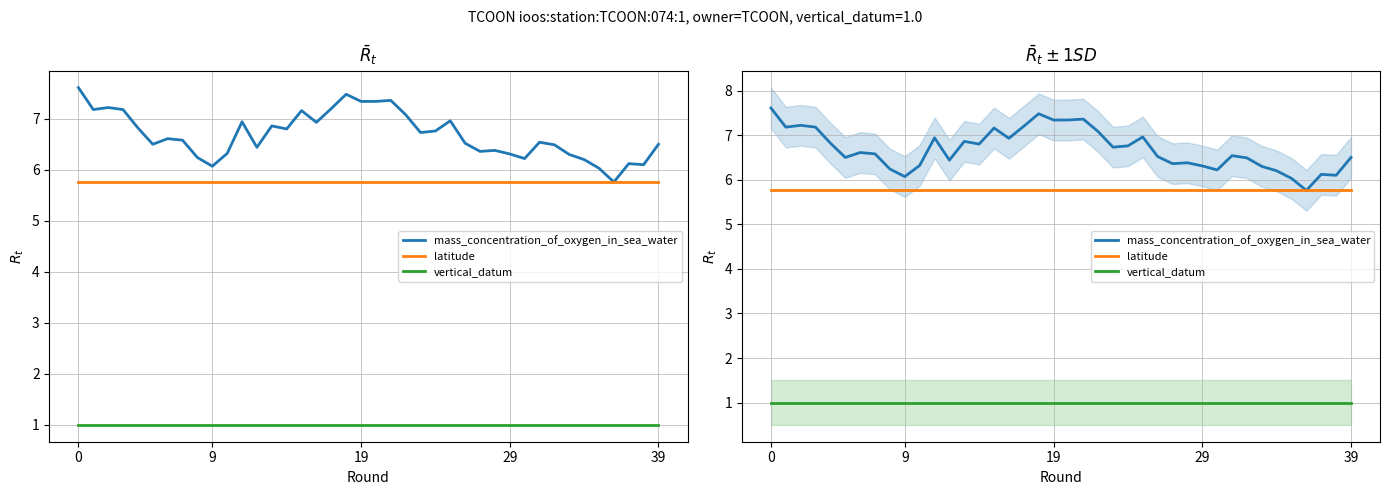

Which series has the largest range (max minus min)?

mass_concentration_of_oxygen_in_sea_water